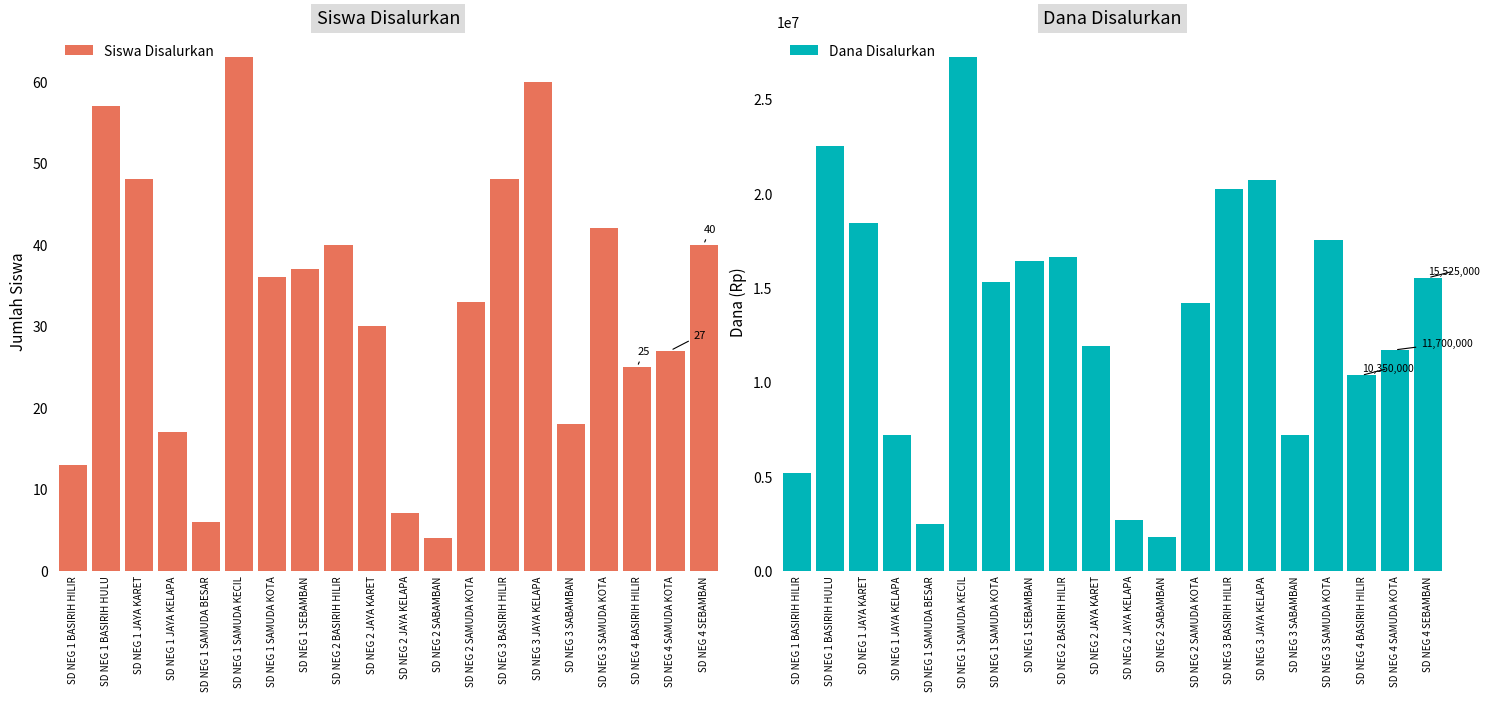

Which has a higher value, SD NEG 3 SAMUDA KOTA or SD NEG 4 SEBAMBAN?

SD NEG 3 SAMUDA KOTA